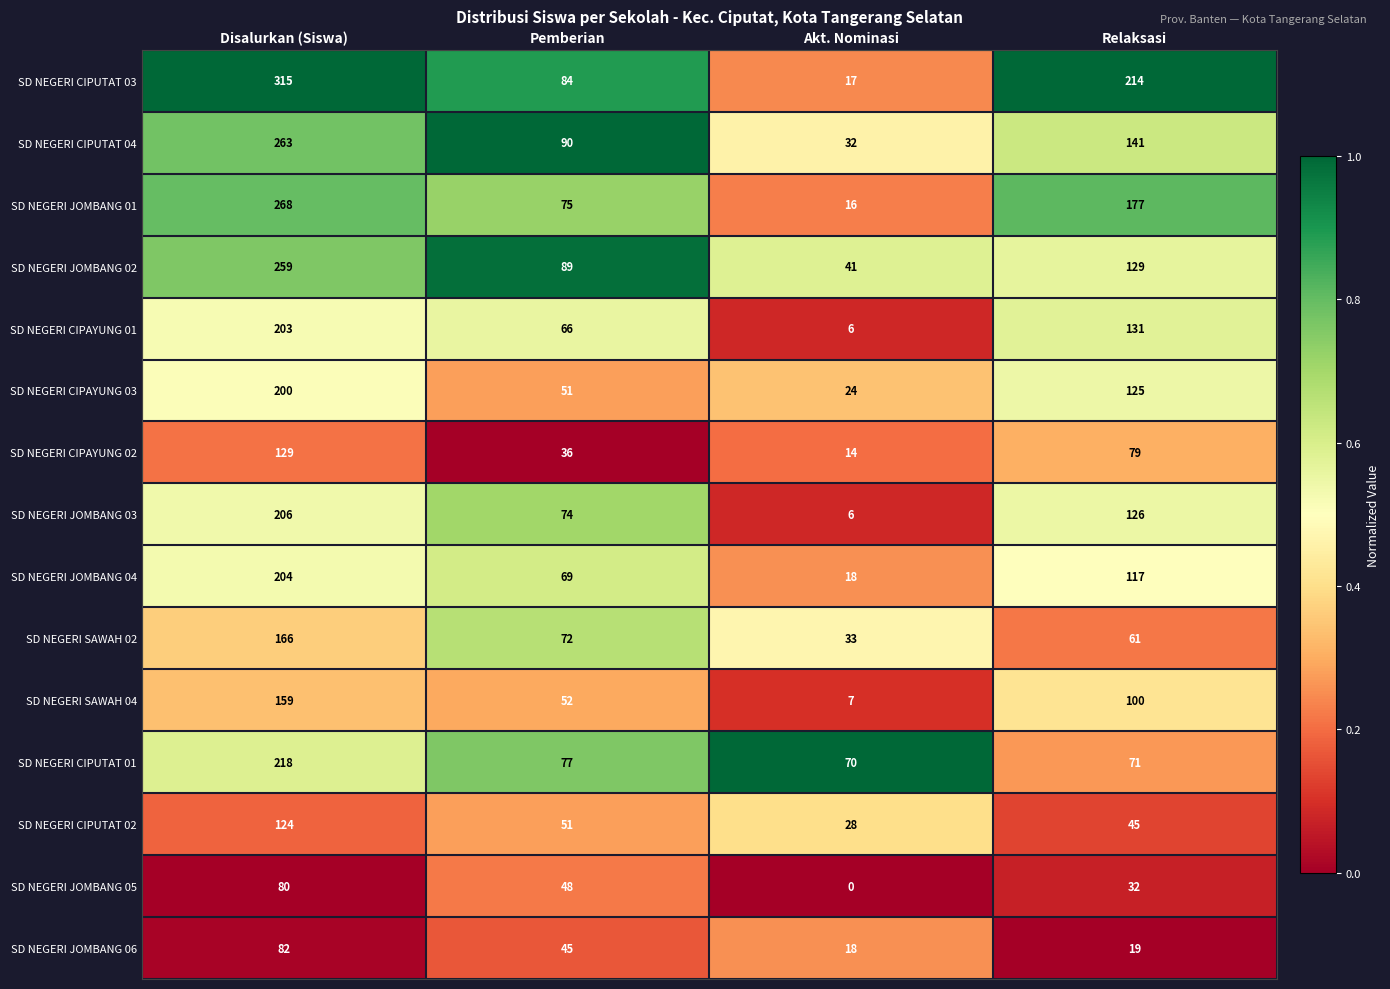

Which series has the largest range (max minus min)?

SD NEGERI CIPUTAT 03